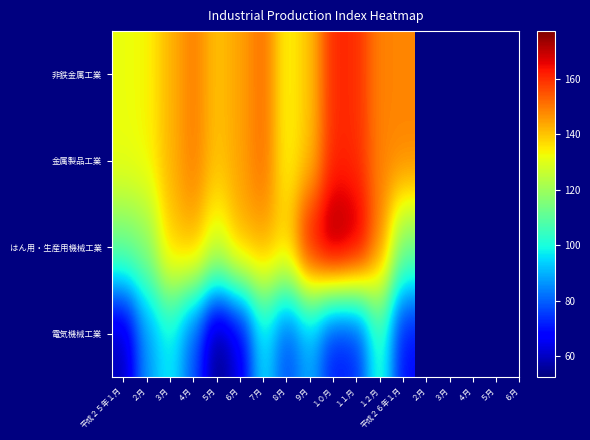

Rank the series at ３月 from lowest to highest value.

電気機械工業, はん用・生産用機械工業, 非鉄金属工業, 金属製品工業